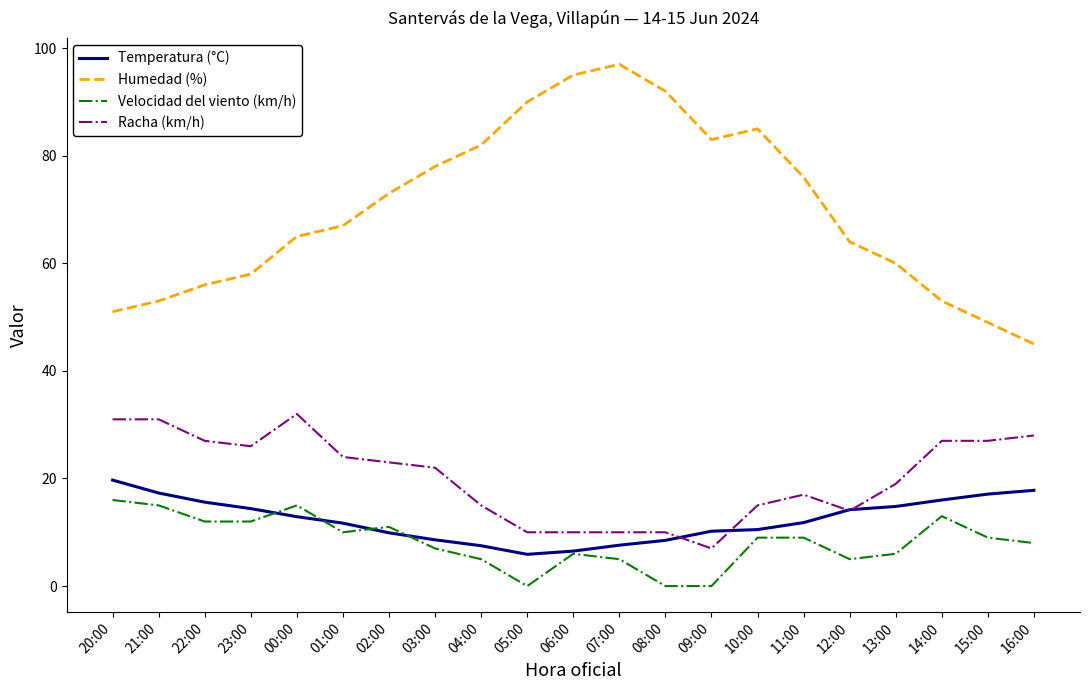

What is the maximum value for Velocidad del viento (km/h)?

16.0